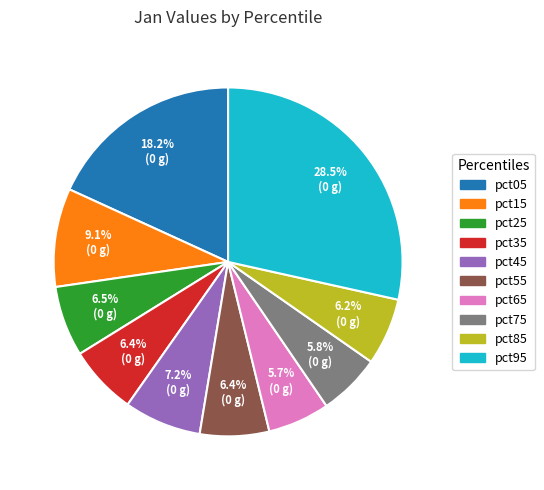

Between pct45 and pct85, which is larger?

pct45